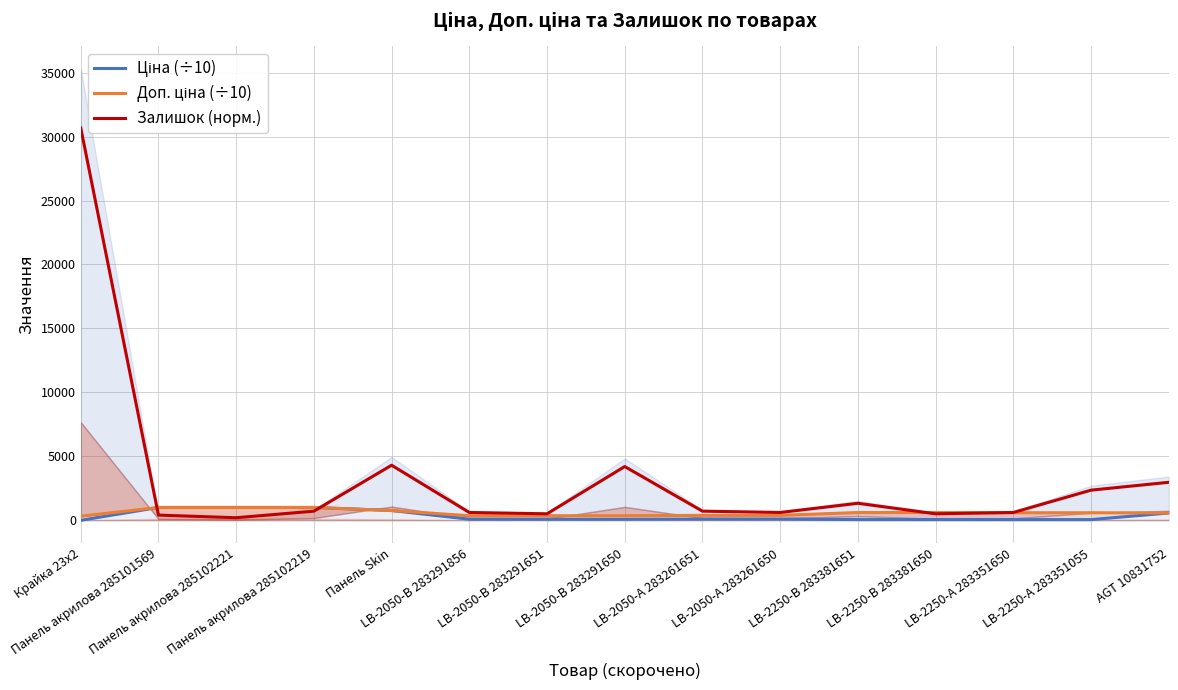

How many lines are shown in the chart?

3